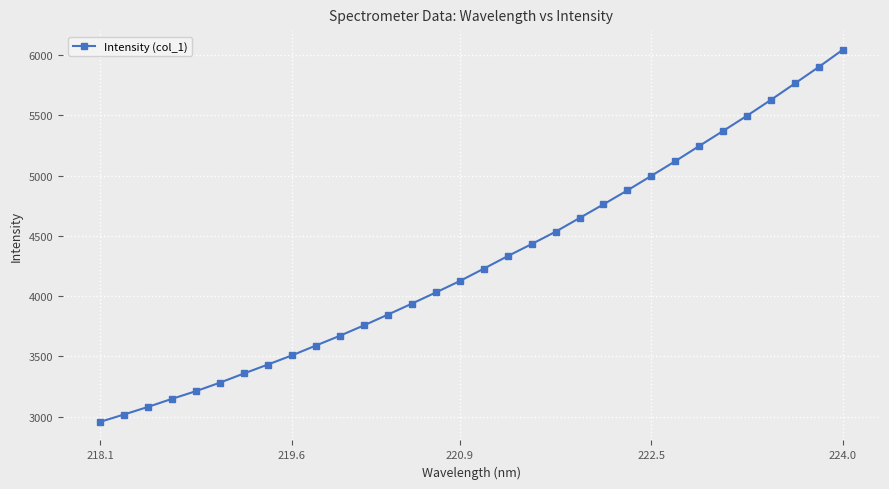

Is this an area chart (filled region under the line)?

No